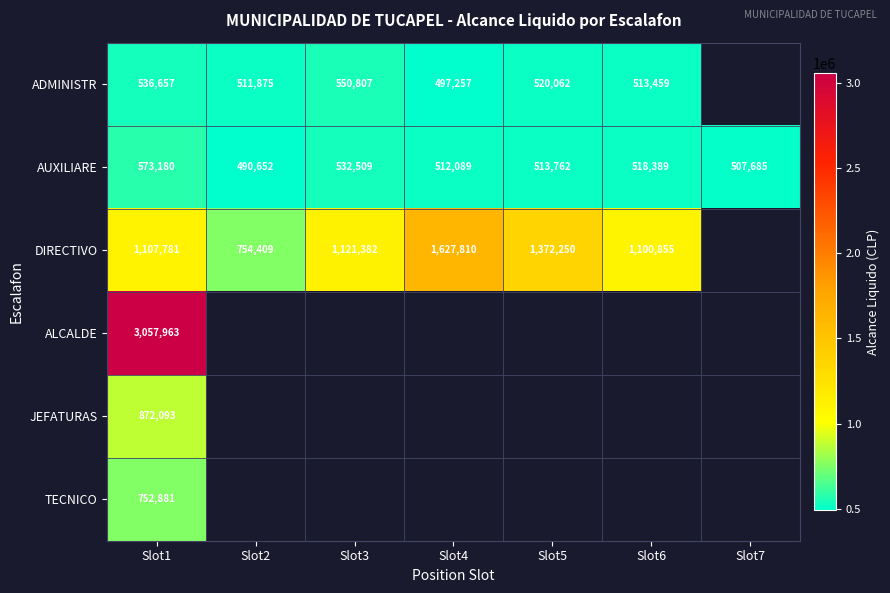

Rank the categories by AUXILIARE value from highest to lowest.

Slot1, Slot3, Slot6, Slot5, Slot4, Slot7, Slot2